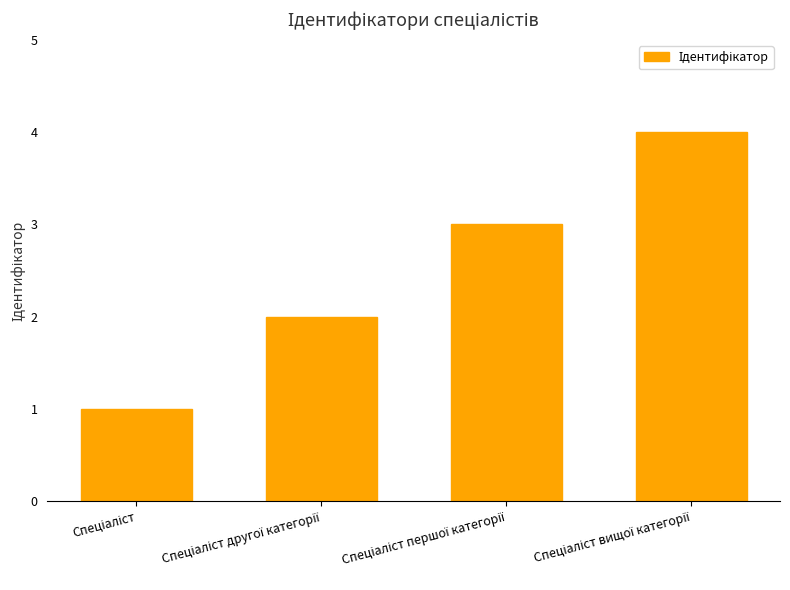

What is the maximum value shown in the chart?

4